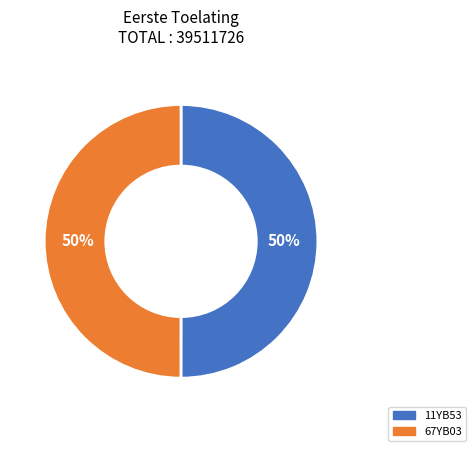

True or false: 67YB03 accounts for 50% of the total.

True